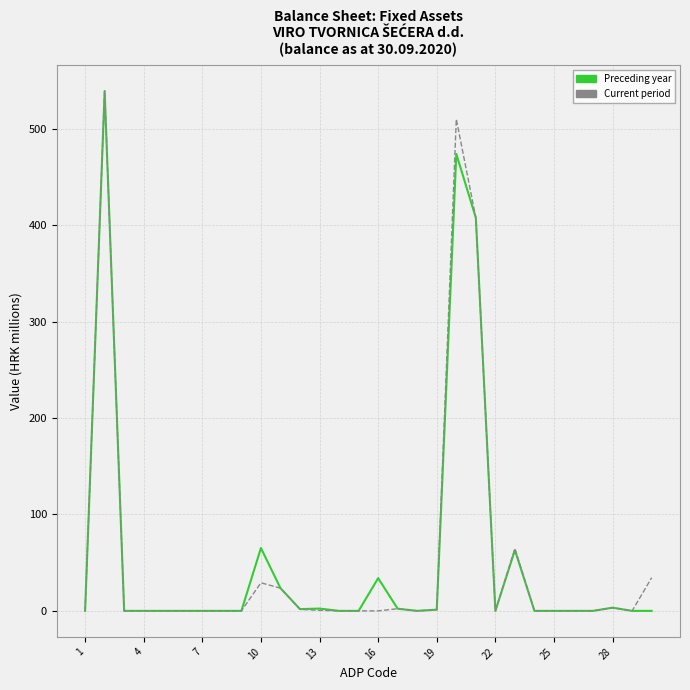

What is the maximum value shown in the chart?

539.1